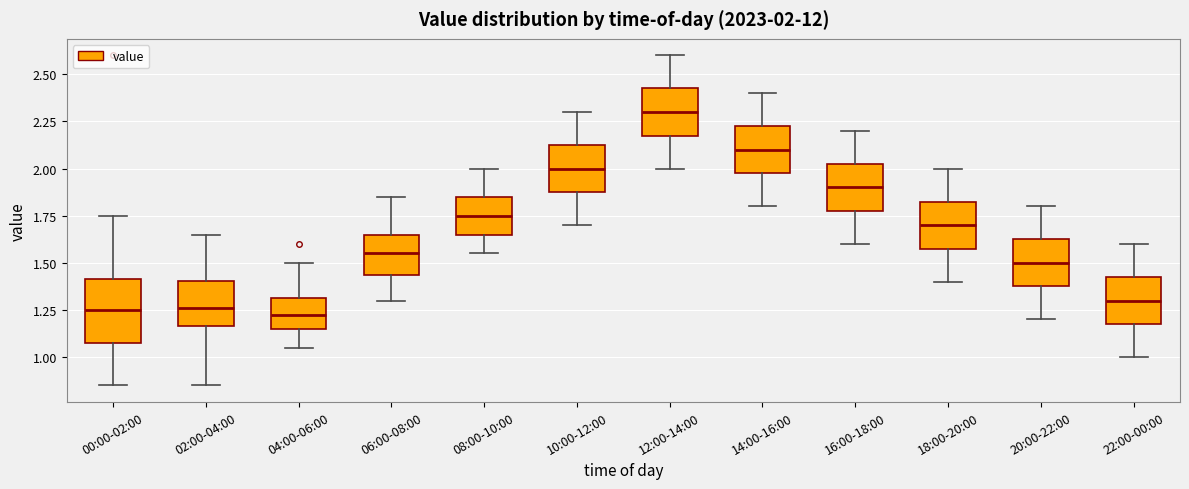

Which box is the tallest, from its lower edge to its upper edge?

00:00-02:00